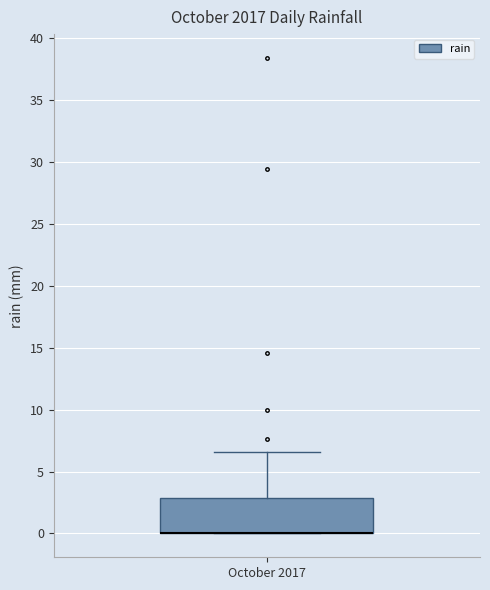

Transcribe this box plot: give where the median line is, the range the box spans, and where the two whiskers end, as read against the y-axis. The values are not printed on the chart, so give them approximately, as read against the axis.

median 0.0 (drawn on the box's lower edge), box 0.0 to 3.0, whiskers 0.0 to 6.5